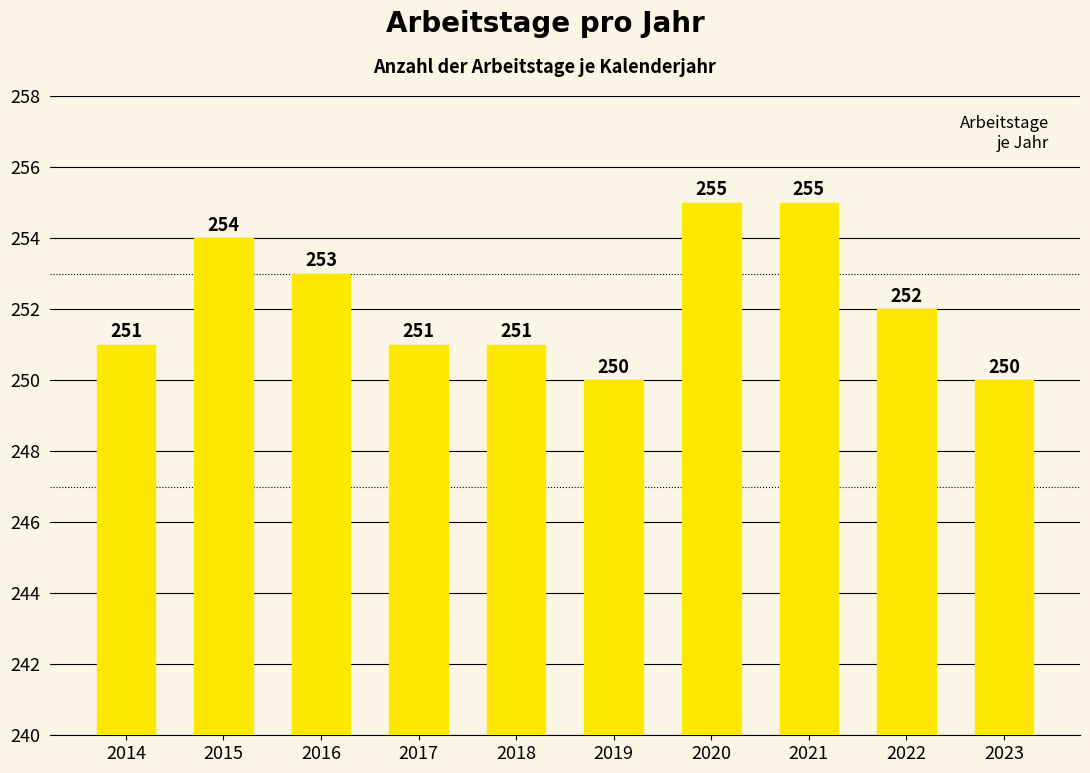

Read the value at 2023.

250